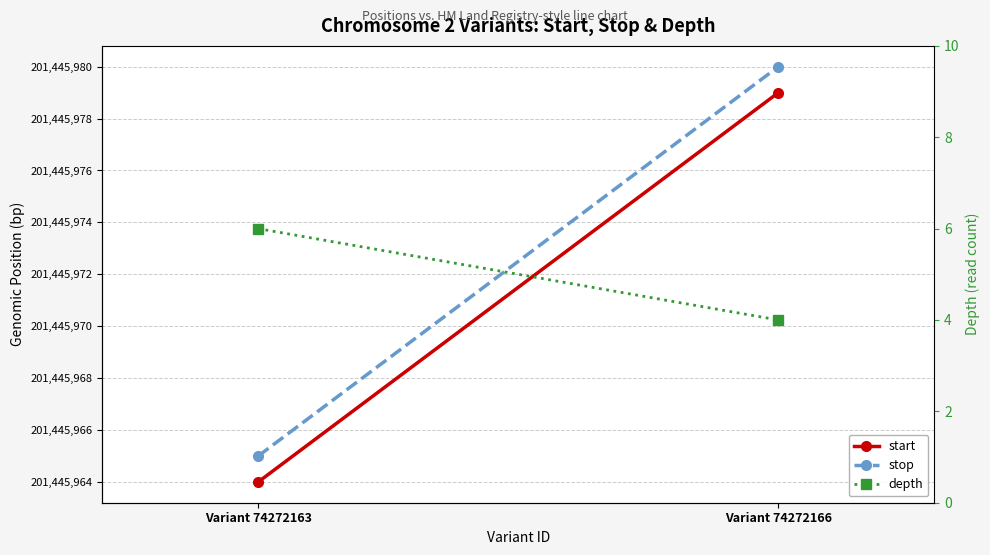

At how many categories does at least one series exceed 102543898?

2